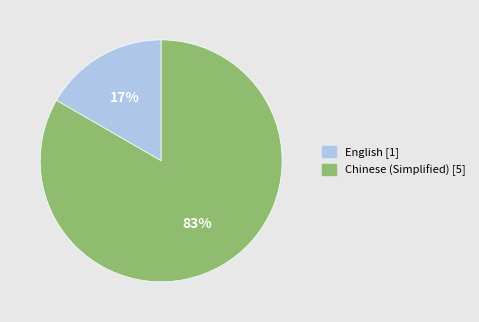

Does Chinese (Simplified) account for over 50% of the chart?

Yes